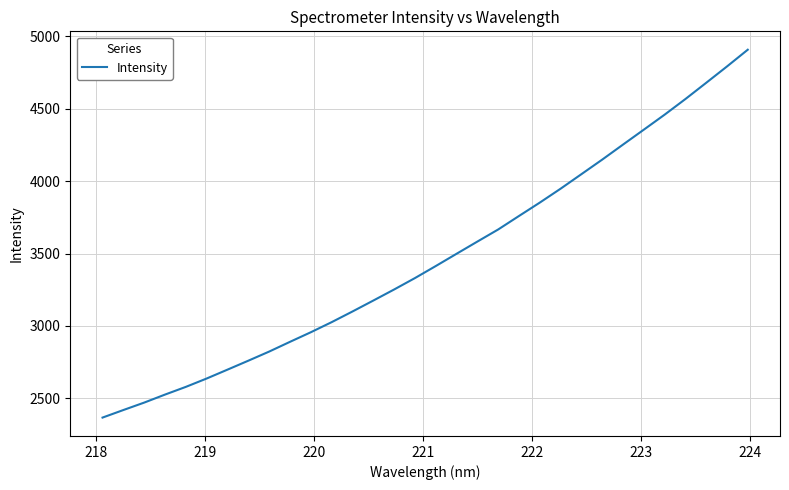

What is the difference between the maximum and minimum values?

2542.5